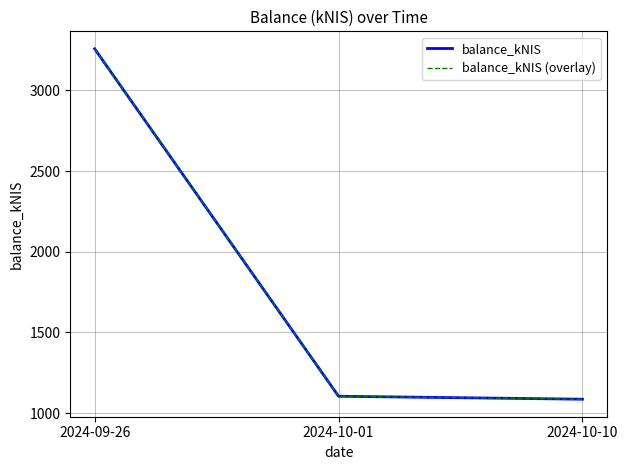

Which category has the lowest value across all series?

2024-10-10